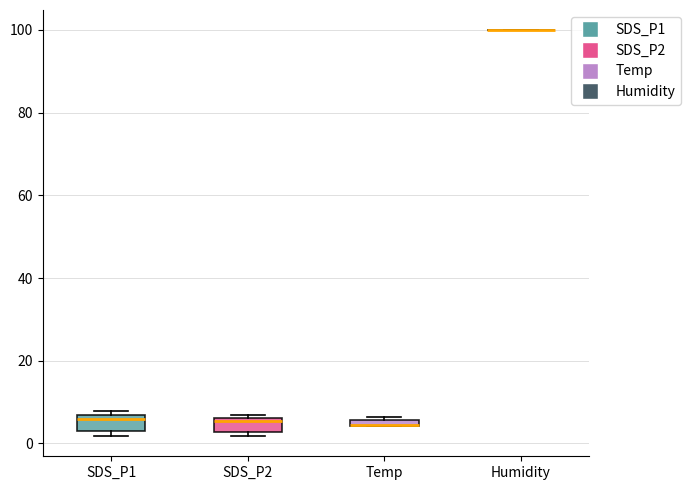

Where is the lower edge of the box for SDS_P2 on the y-axis? The values are not printed on the chart, so give them approximately, as read against the axis.

2